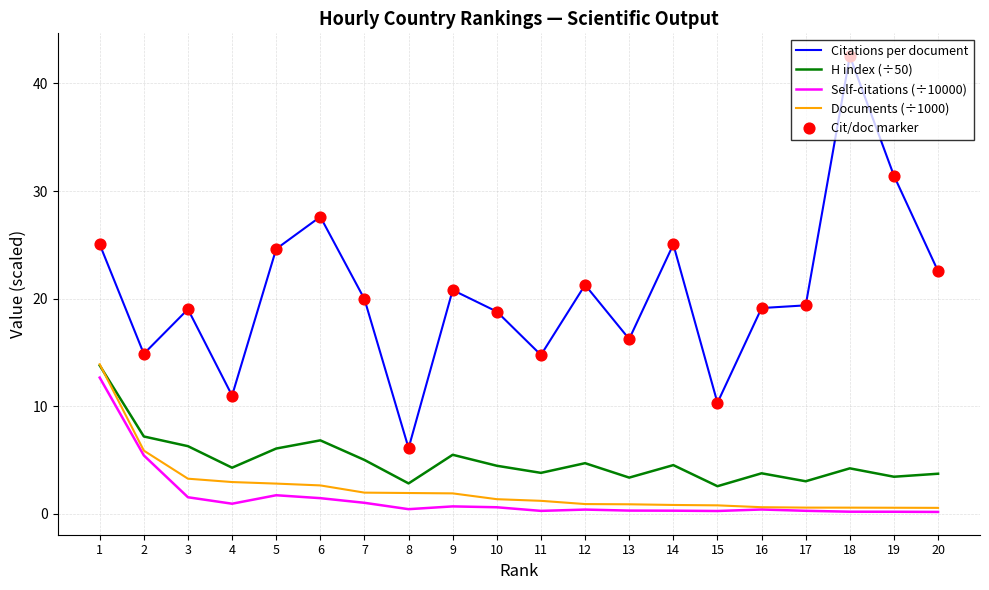

Which series has the widest spread of values?

Citations per document